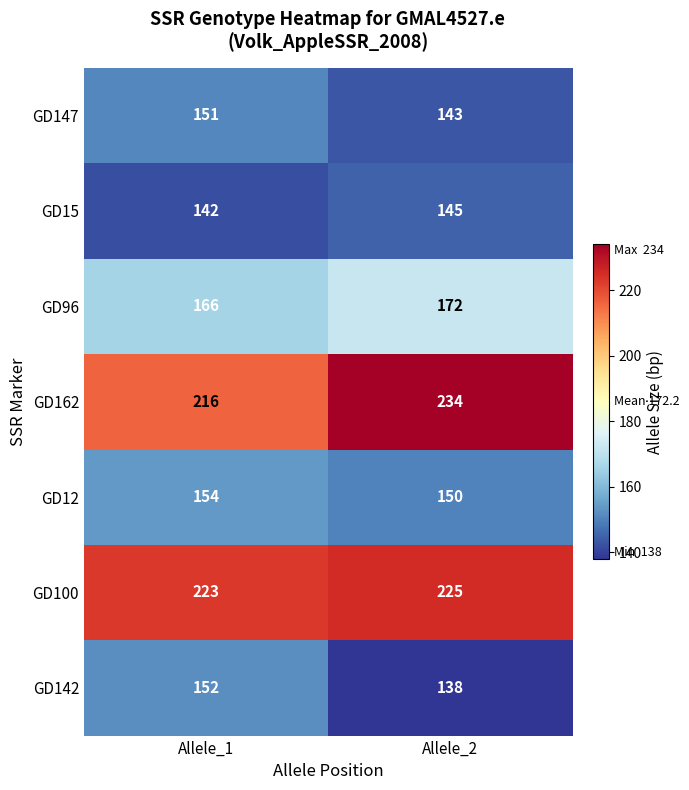

What is the average value of the GD162 series?

225